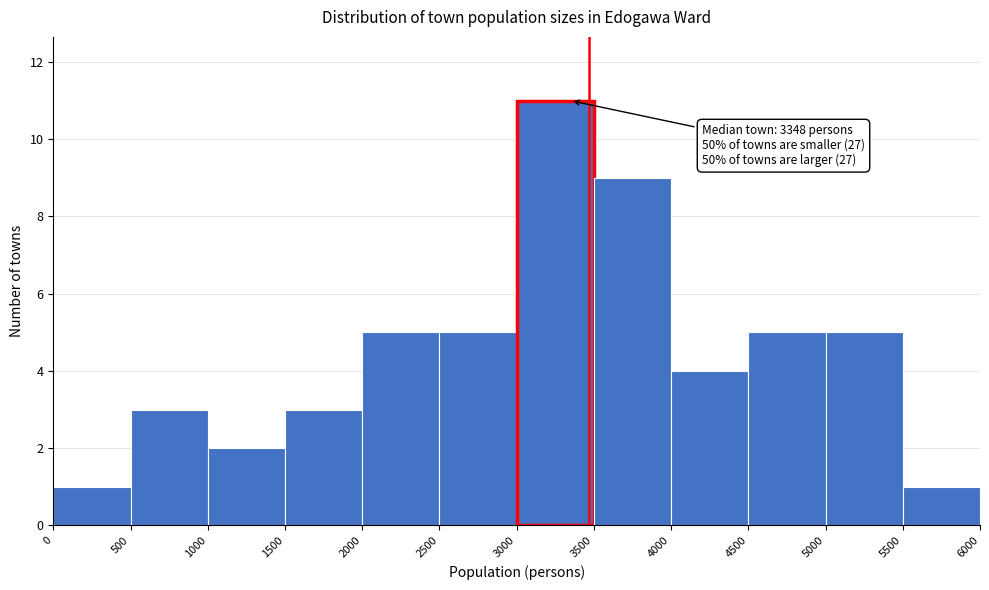

Which range on the x-axis has the tallest bar?

3000 to 3500